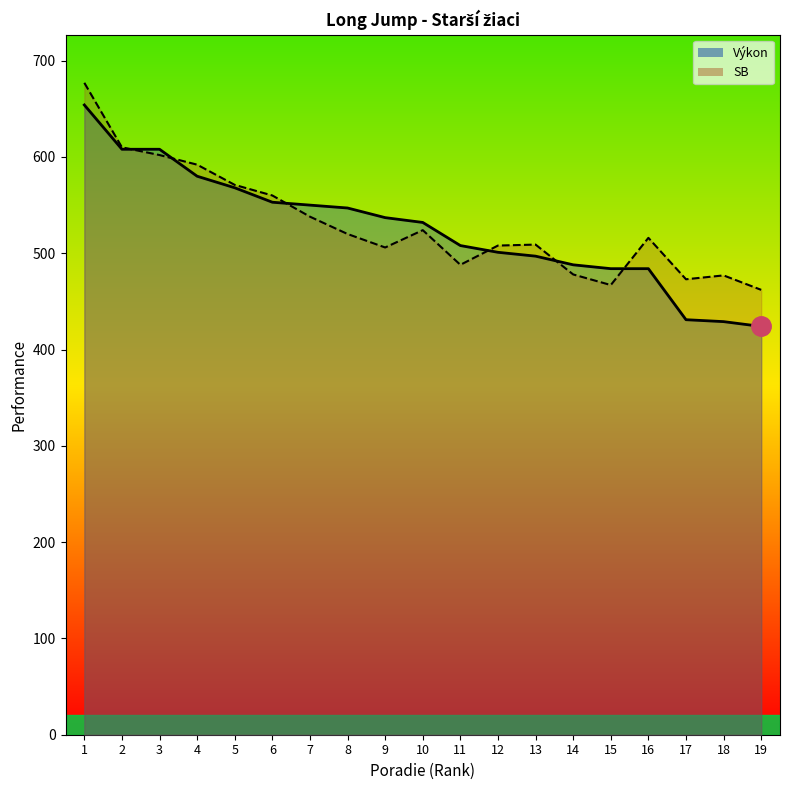

The value of Výkon at 5 is 359. True or false?

False